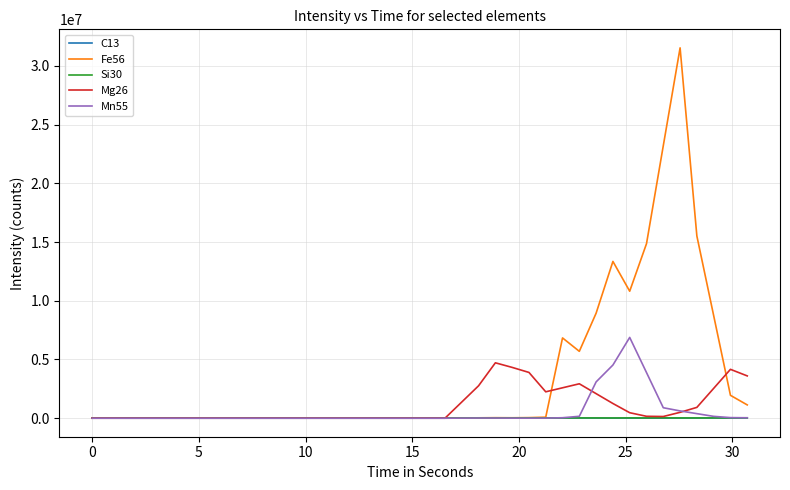

What are all the series names shown in the legend?

C13, Fe56, Si30, Mg26, Mn55